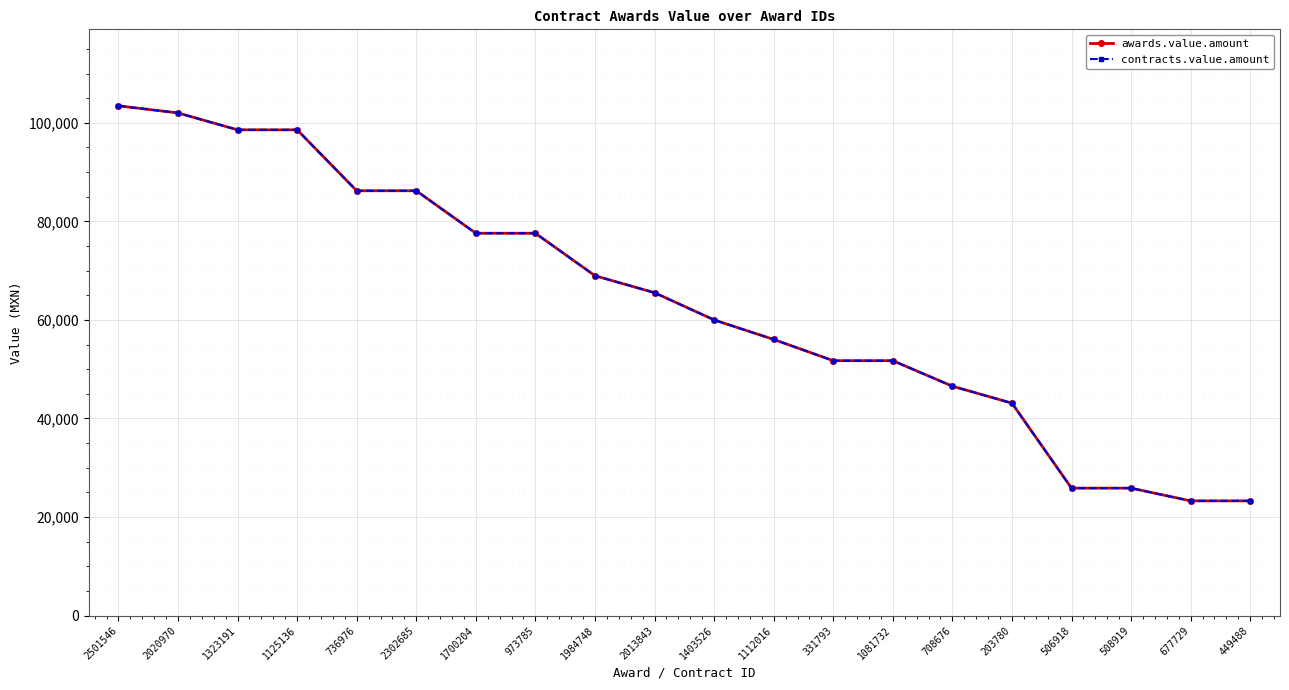

Between 1403526 and 203780, which series saw the biggest shift?

awards.value.amount